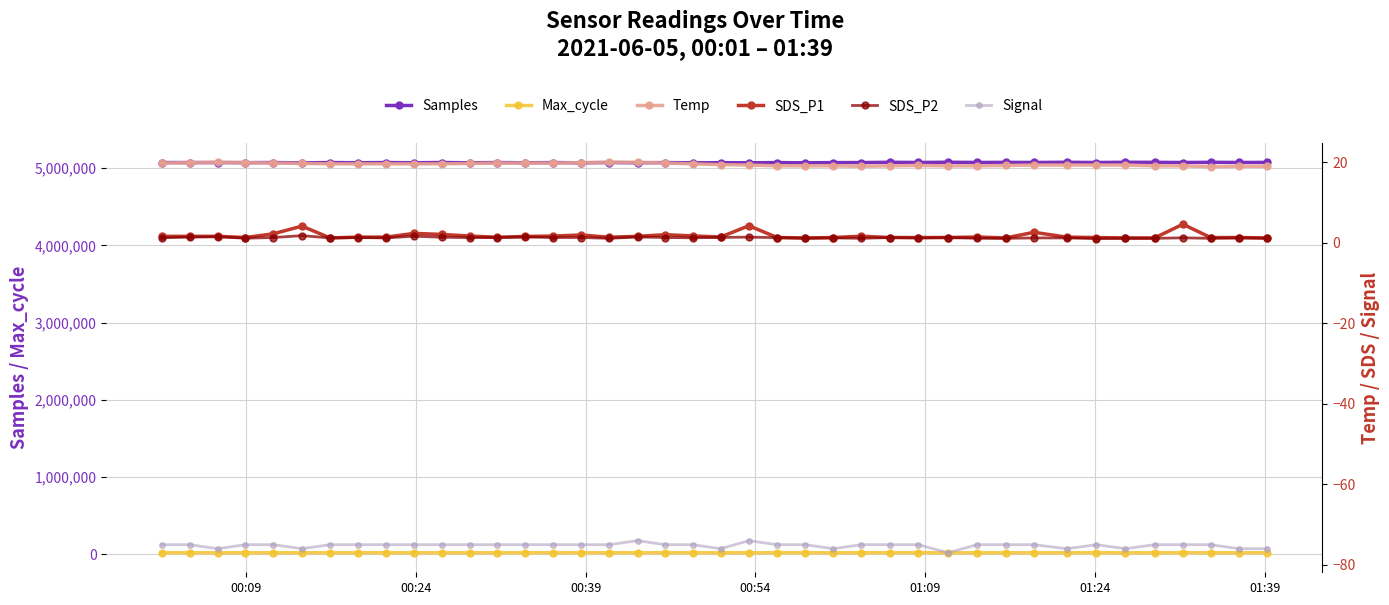

True or false: SDS_P2 and Max_cycle cross at least once.

False